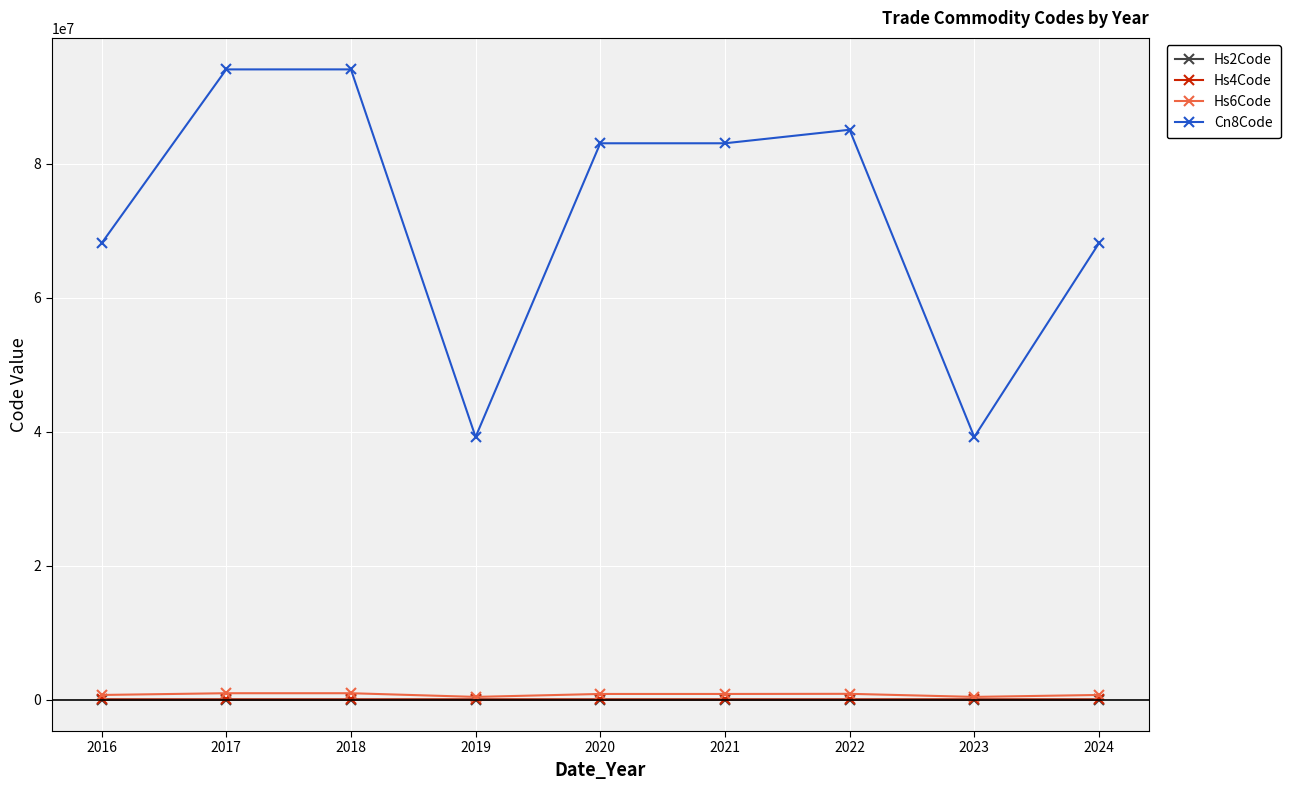

True or false: Hs4Code and Cn8Code cross at least once.

False